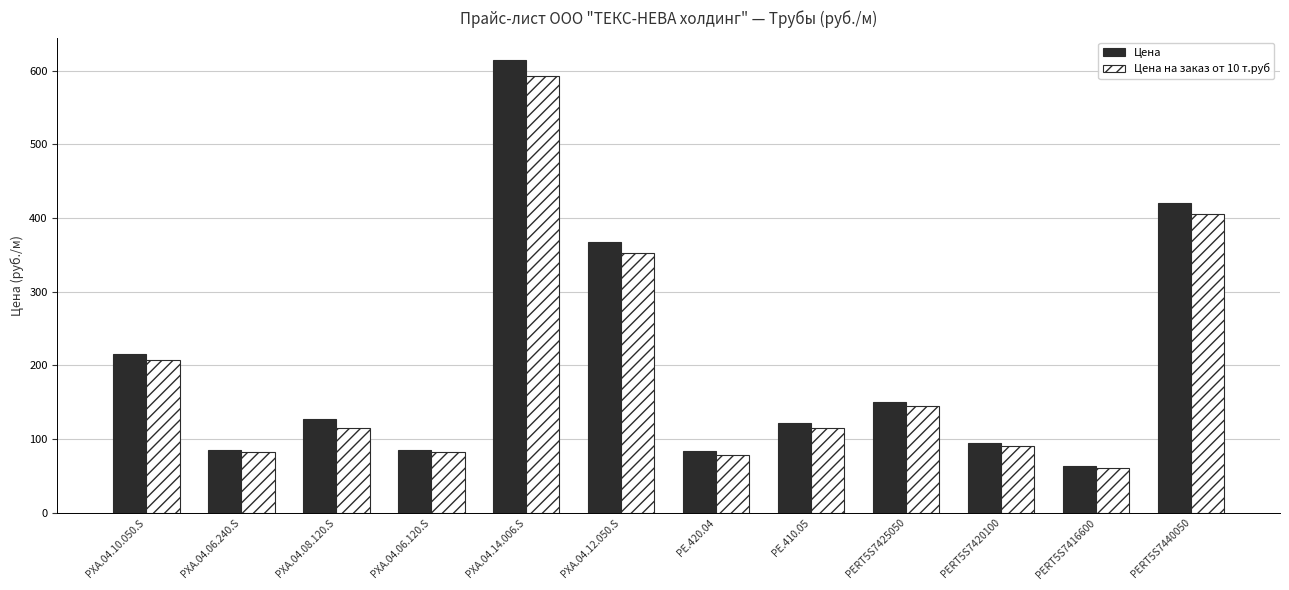

What is the label of the 4th bar from the right?

PERT5S7425050